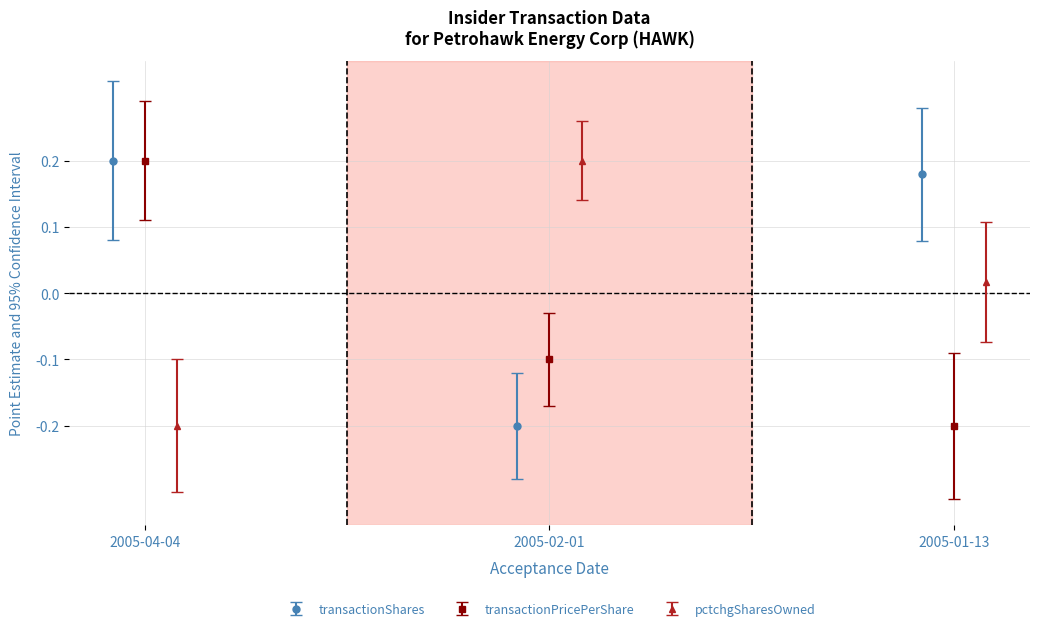

What is the minimum value shown in the chart?

-0.3